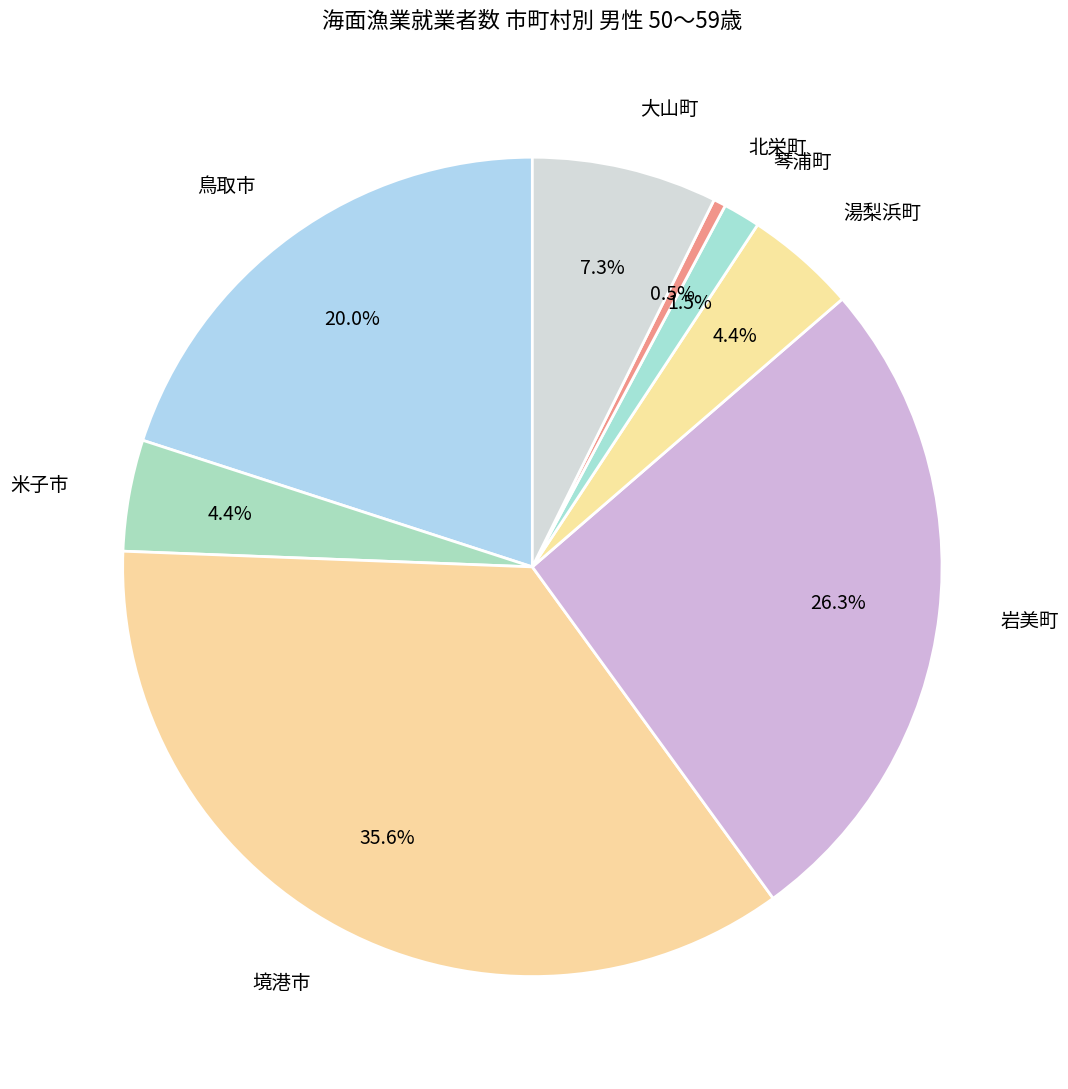

Which has a higher value, 北栄町 or 鳥取市?

鳥取市